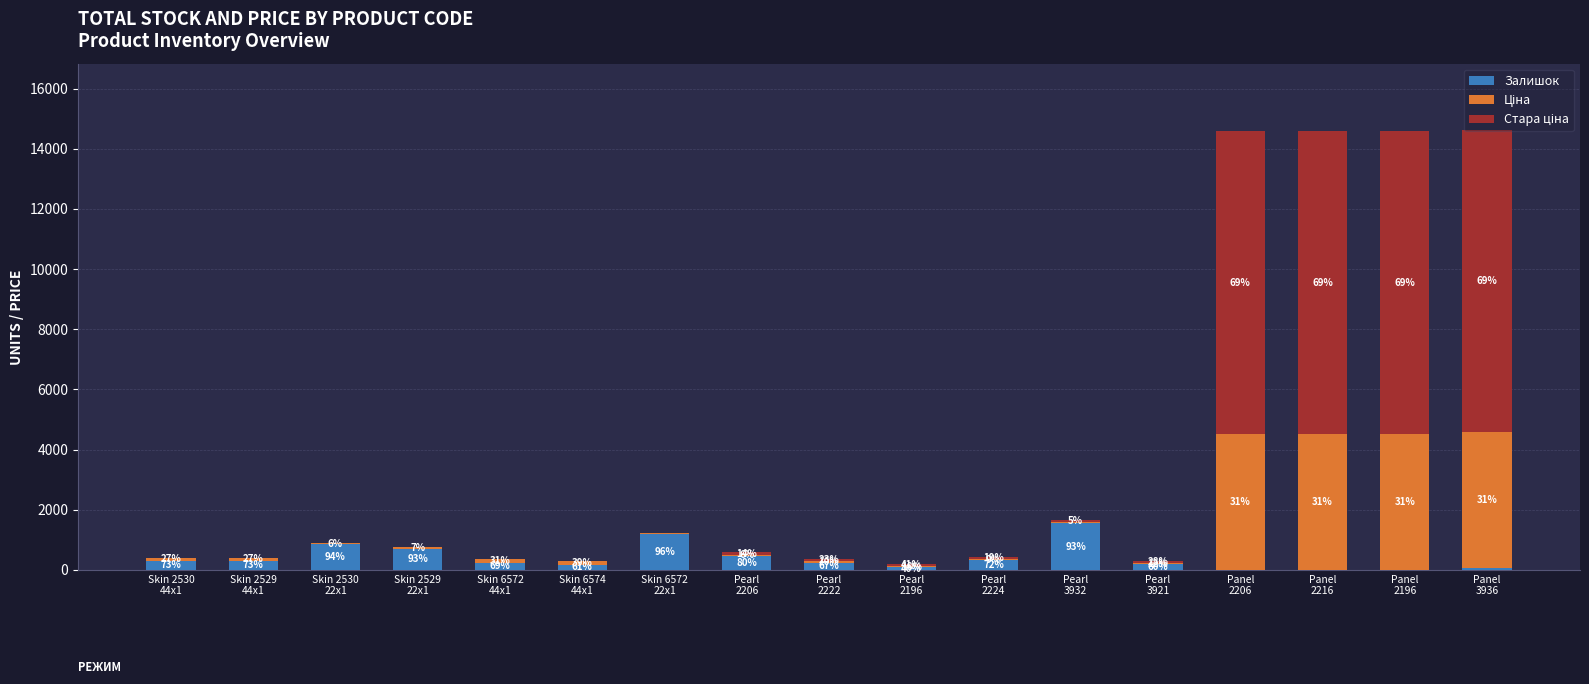

Are the bars horizontal?

No